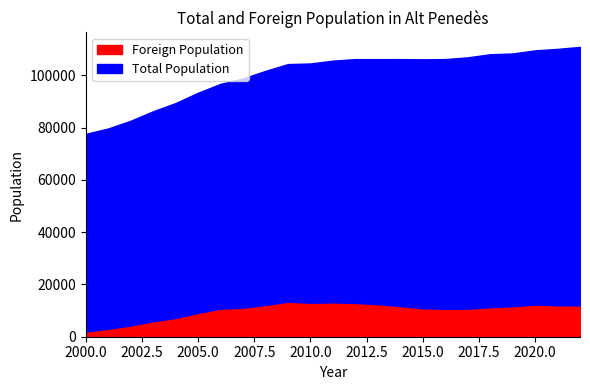

Which has a higher value, 2008 or 2020?

2020